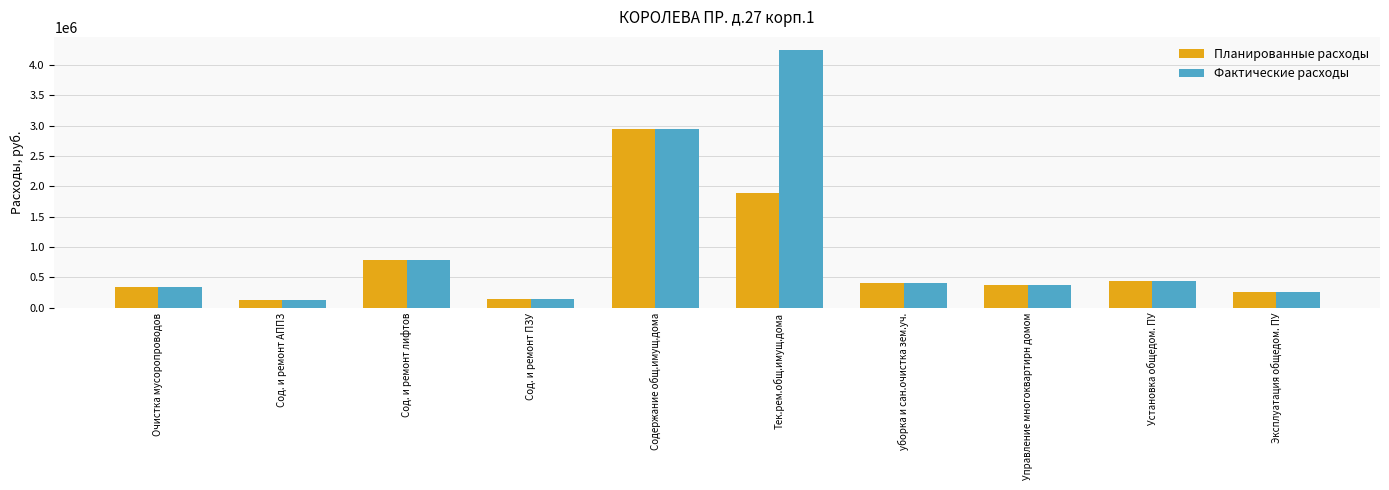

What is the difference between the highest and lowest values at Тек.рем.общ.имущ.дома?

2350285.0